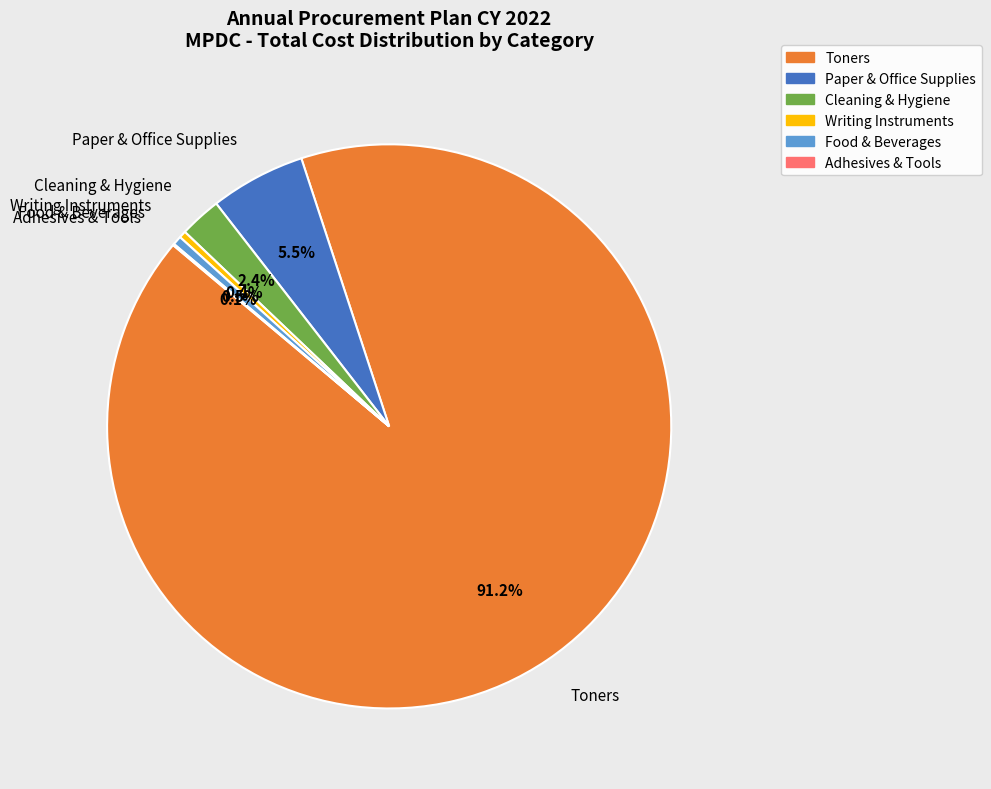

Which category has the biggest portion of the pie?

Toners